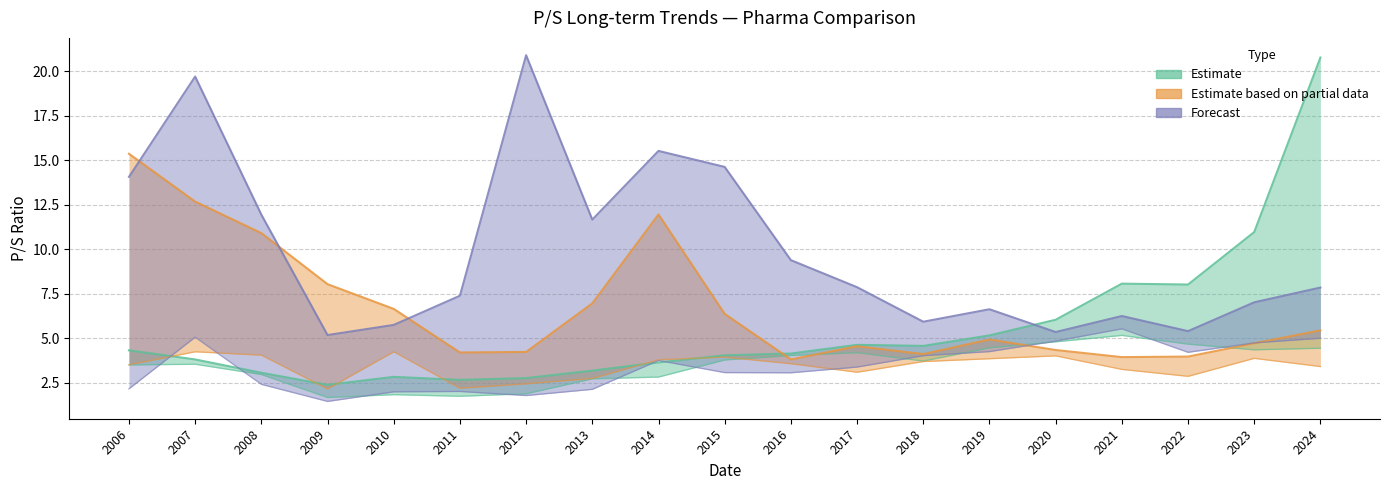

What is the smallest value displayed?

1.4